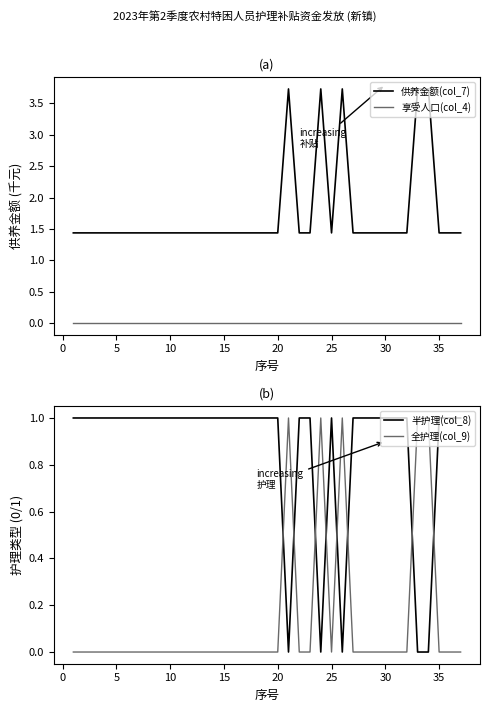

How many times do 半护理(col_8) and 全护理(col_9) cross each other?

8